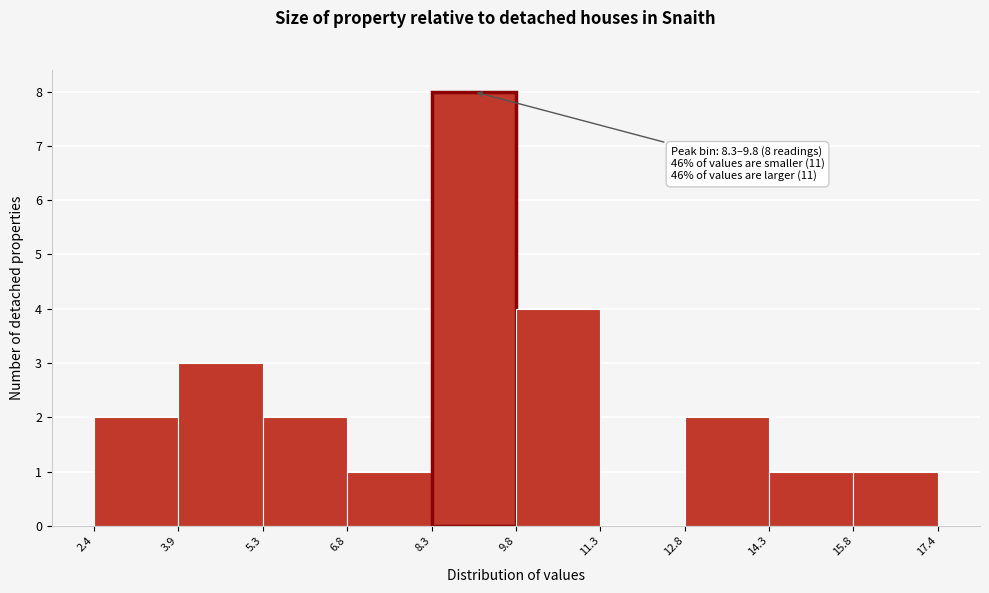

Over which range of the x-axis is the bar tallest?

8.3 to 9.8